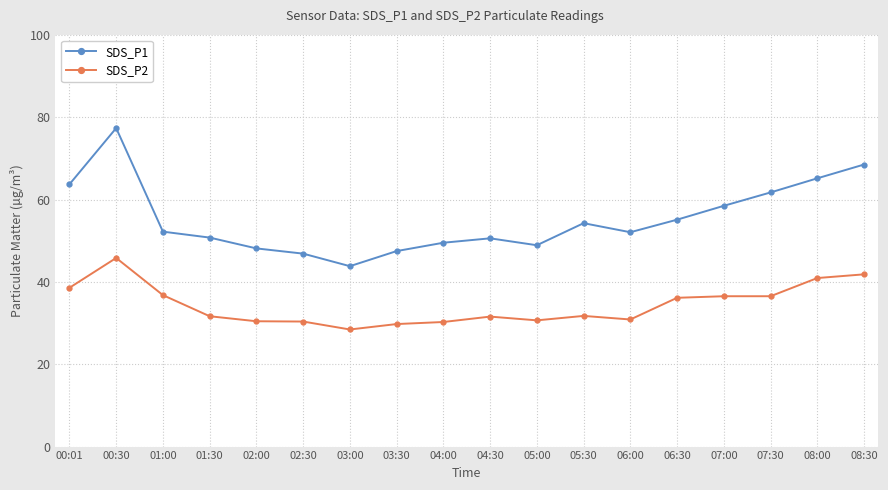

How many lines are shown in the chart?

2